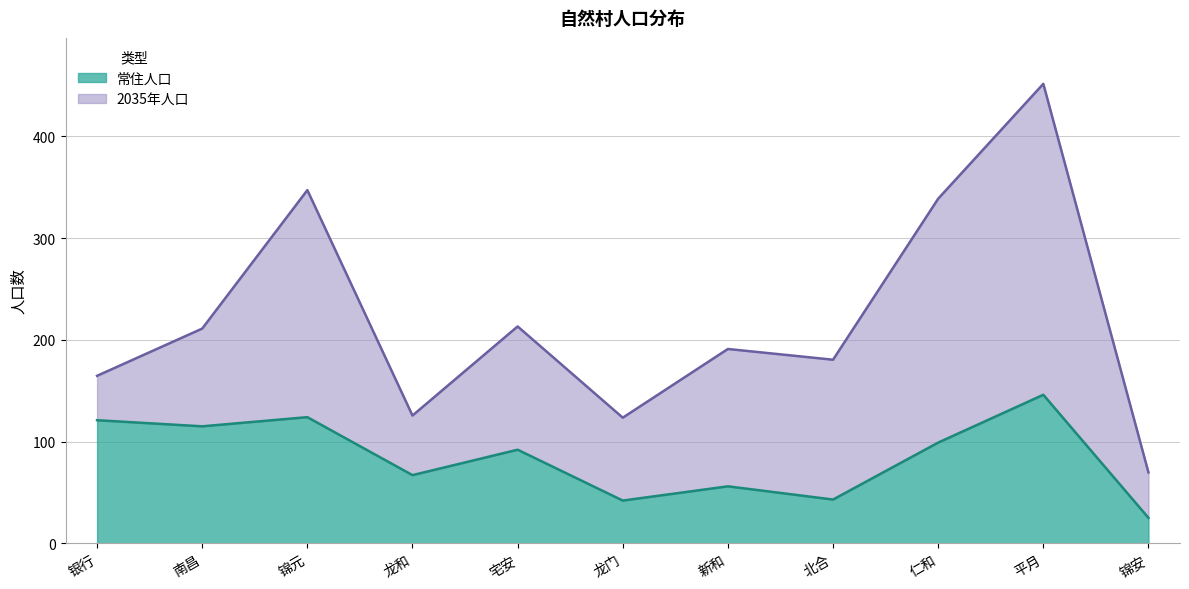

What is the difference between the maximum and minimum values in the 2035年人口 series?

382.1